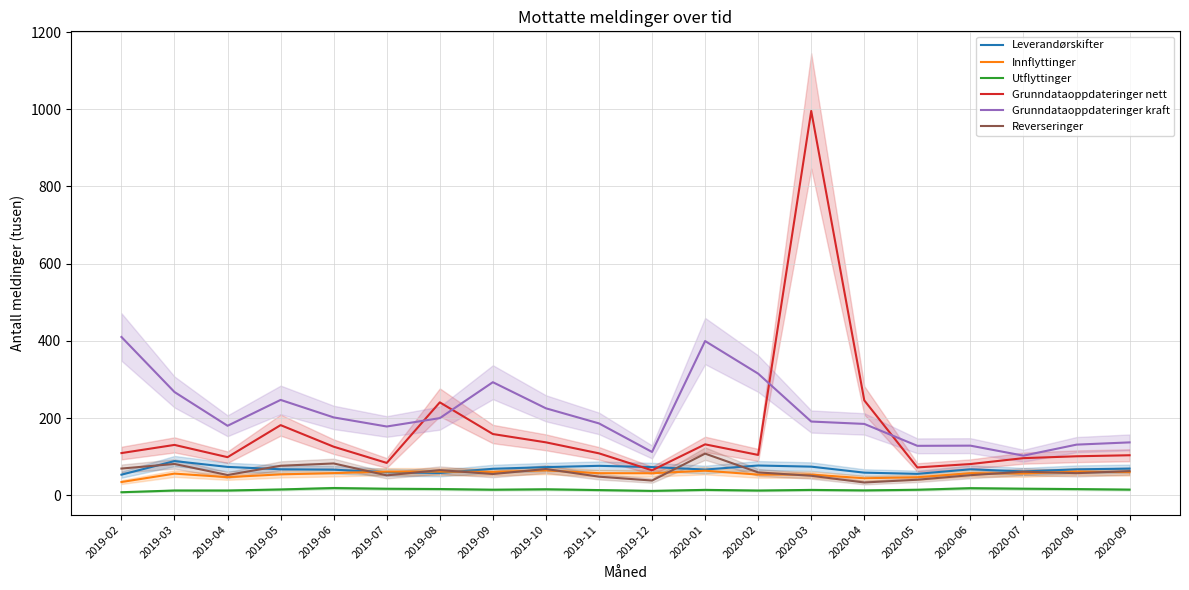

What is the sum of all Leverandørskifter values?

1355.0